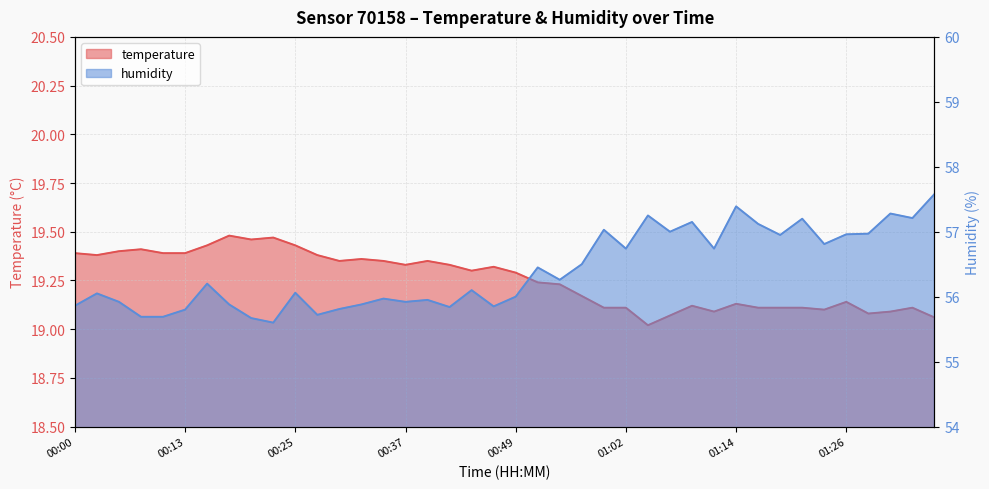

Which series has the largest range (max minus min)?

humidity